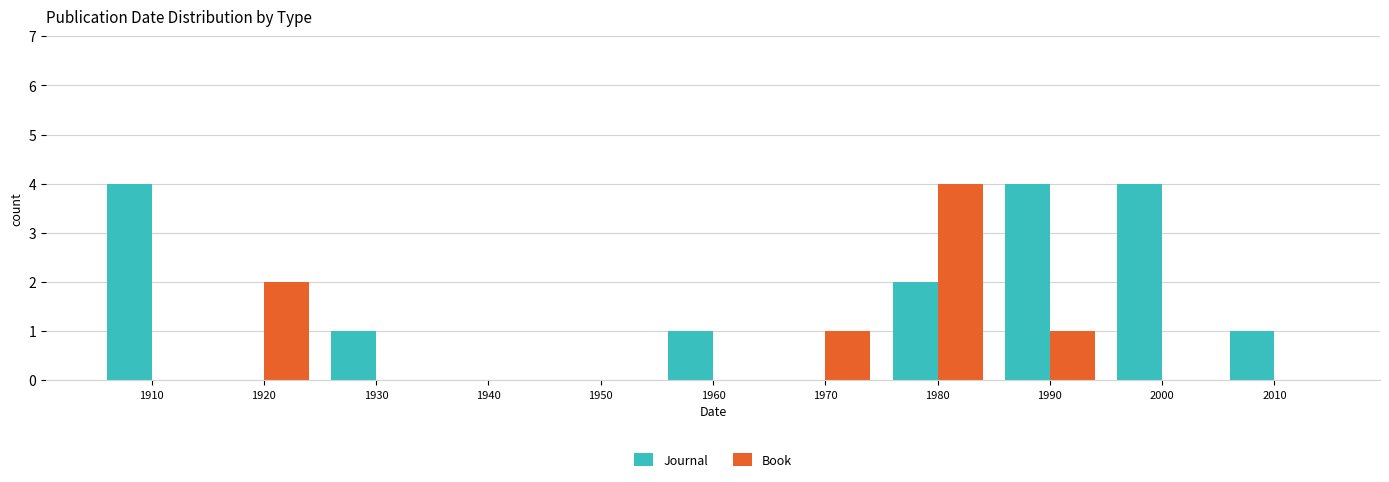

Reading left to right, what are all the values shown in this chart?

Journal: 1910=4	1920=0	1930=1	1940=0	1950=0	1960=1	1970=0	1980=2	1990=4	2000=4	2010=1
Book: 1910=0	1920=2	1930=0	1940=0	1950=0	1960=0	1970=1	1980=4	1990=1	2000=0	2010=0